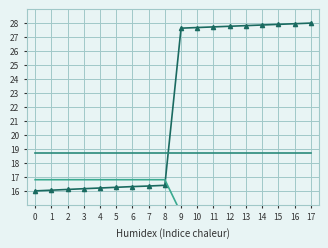

What is the sum of the Seeing values at 13 and 9?

28.8